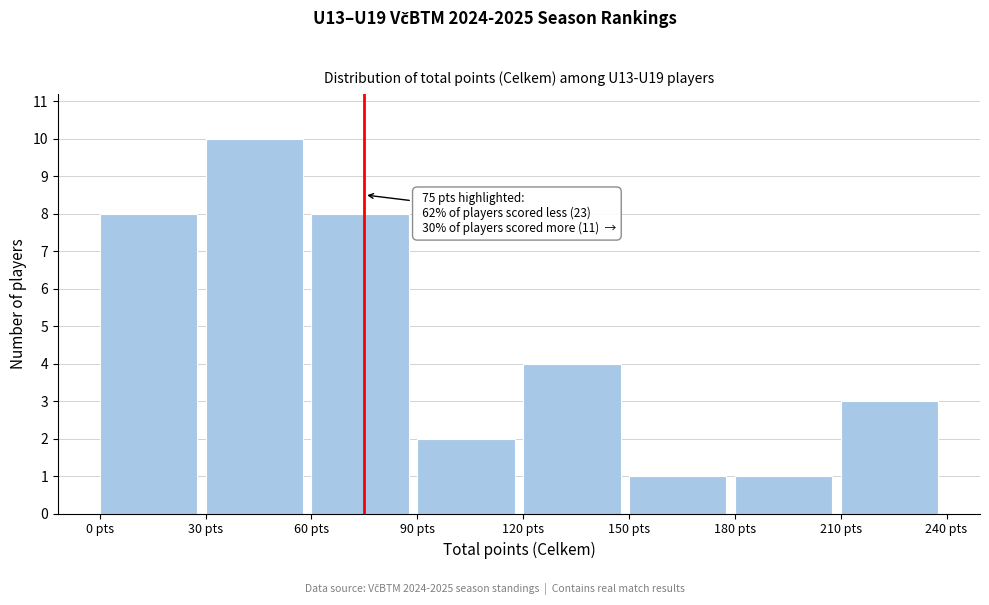

Over which range of the x-axis is the bar tallest?

30 to 60